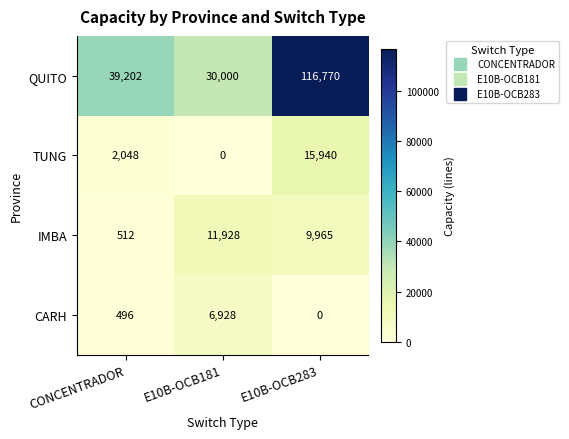

Reading left to right, transcribe all the data shown in this chart.

QUITO: 39202	30000	116770
TUNG: 2048	0	15940
IMBA: 512	11928	9965
CARH: 496	6928	0